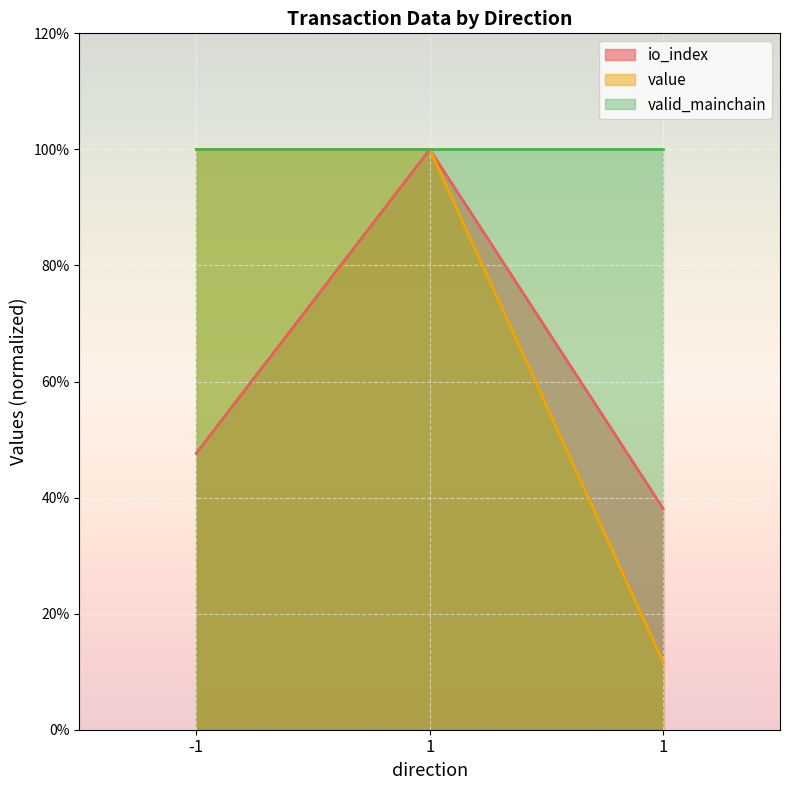

What are all the series names shown in the legend?

io_index, value, valid_mainchain